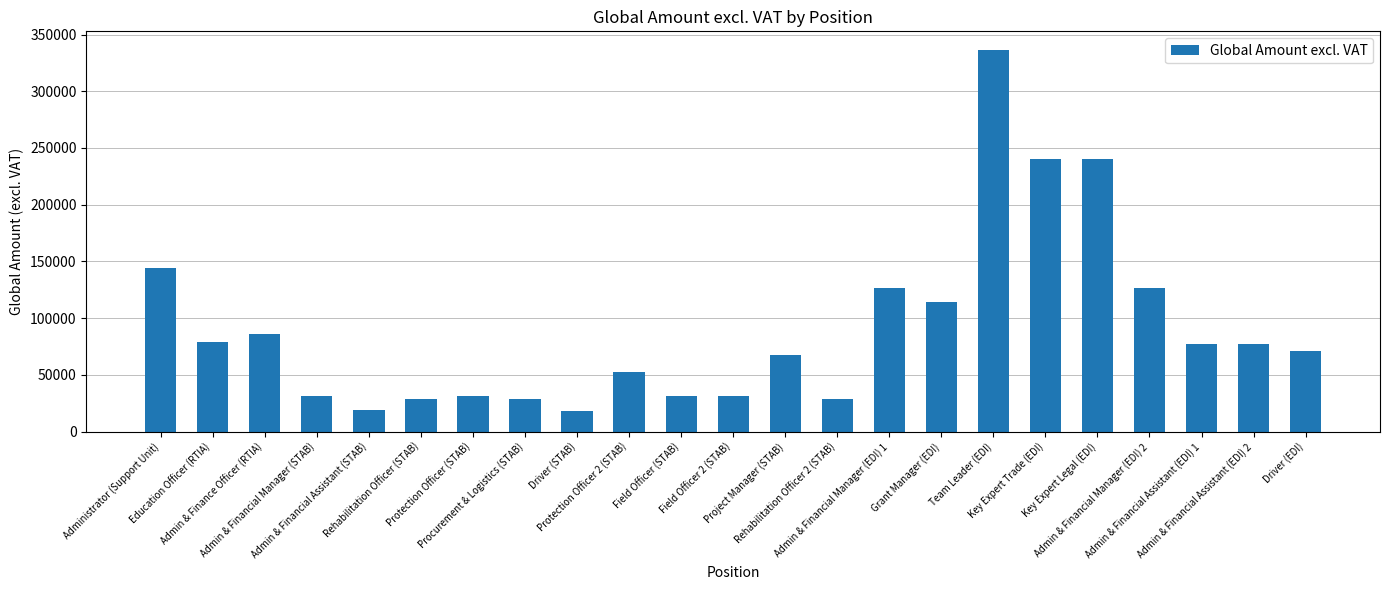

Is it true that the value at Driver (STAB) is 17688?

True